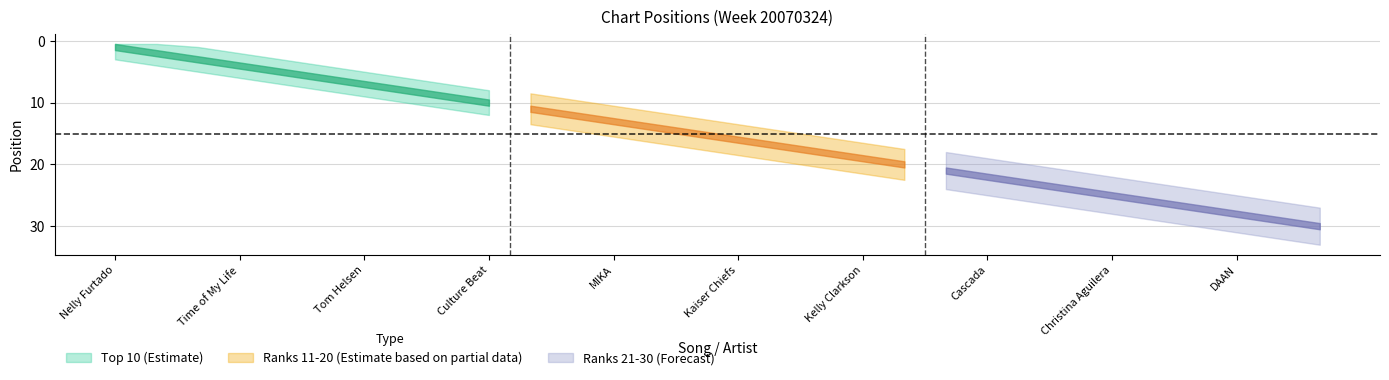

How many lines are shown in the chart?

3